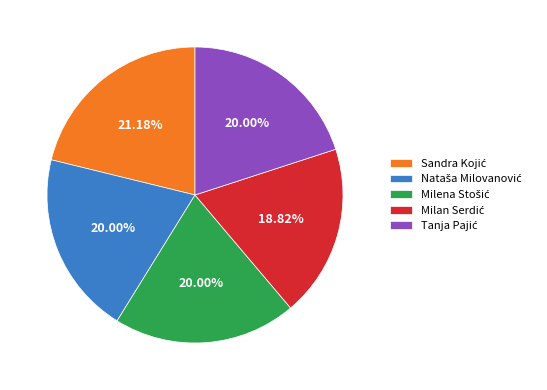

Does any single category account for the majority?

No